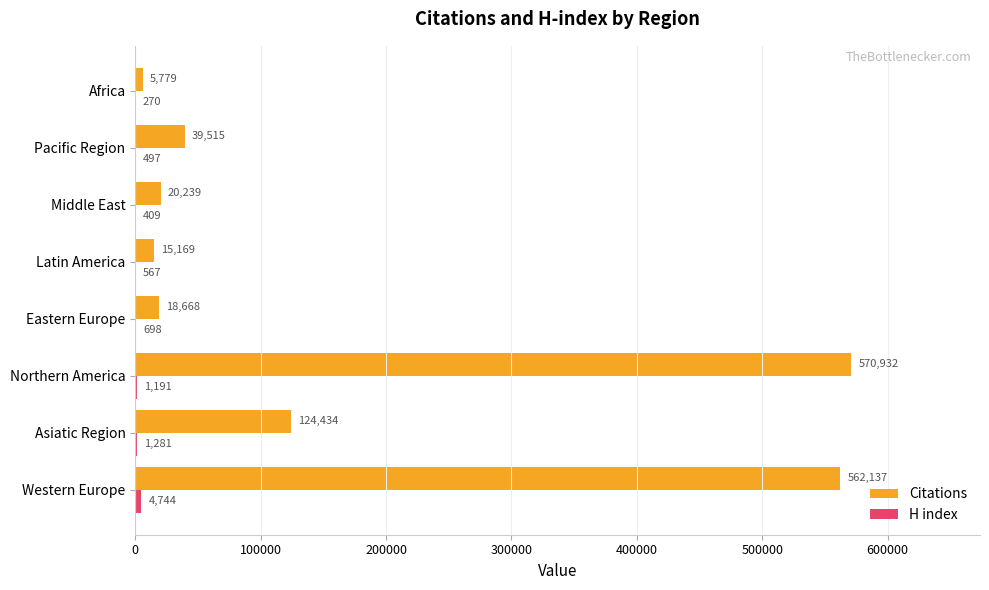

At which category is the sum across all series the highest?

Northern America